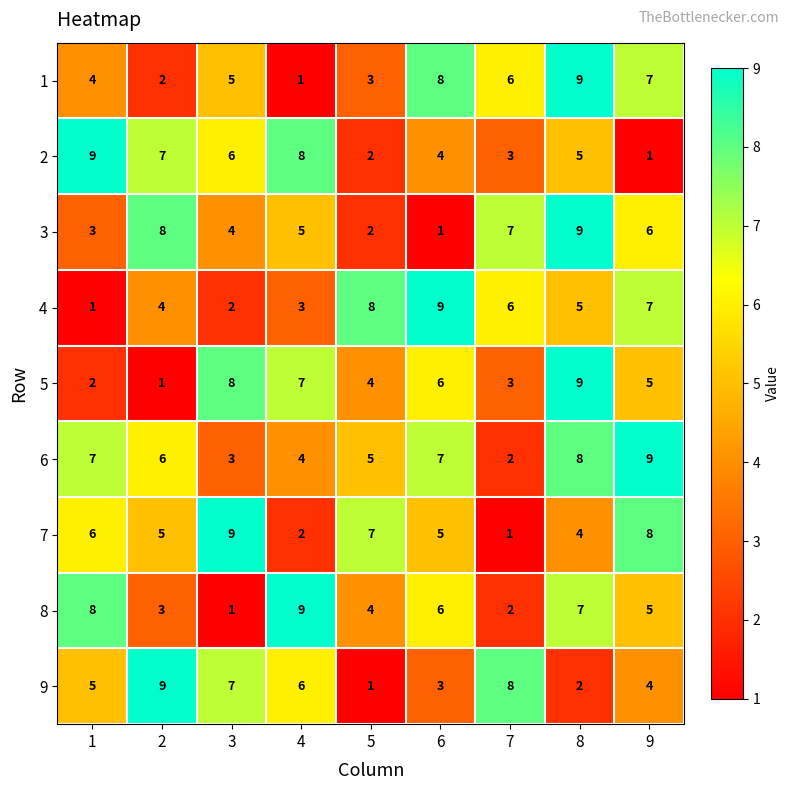

Where is 2 nearest to the value 5?

8